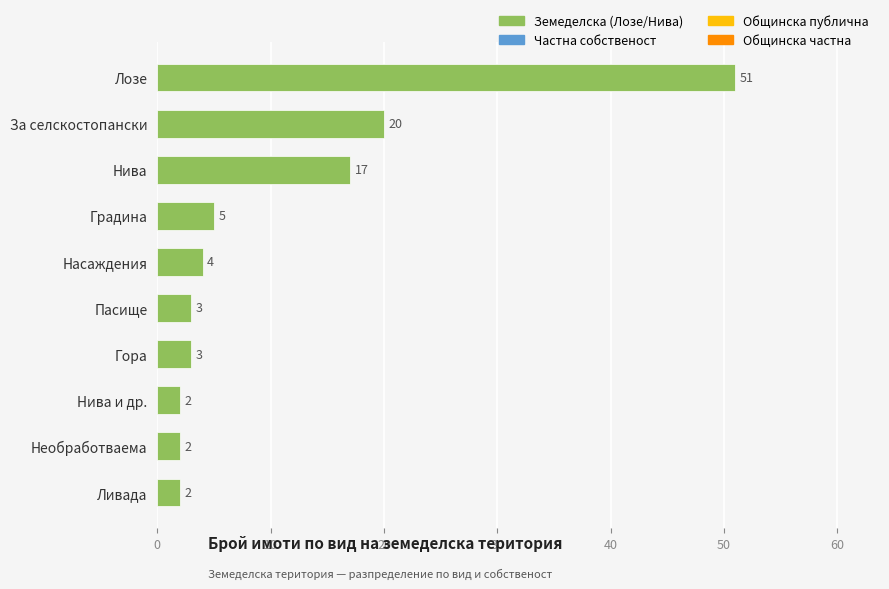

What is the value of the 10th bar from the top?

2